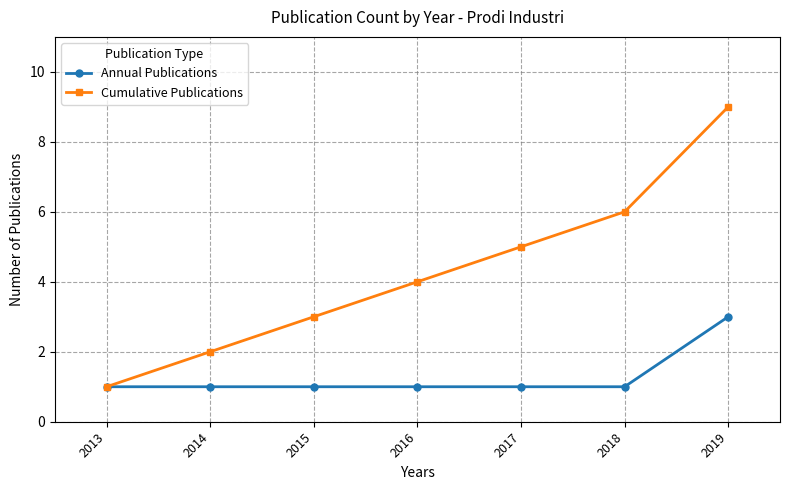

What is the total value across all series at 2015?

4